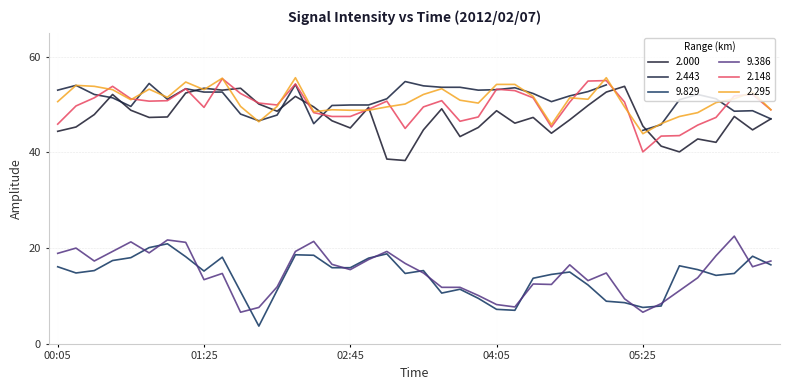

True or false: 9.386 and 9.829 intersect in this chart.

True